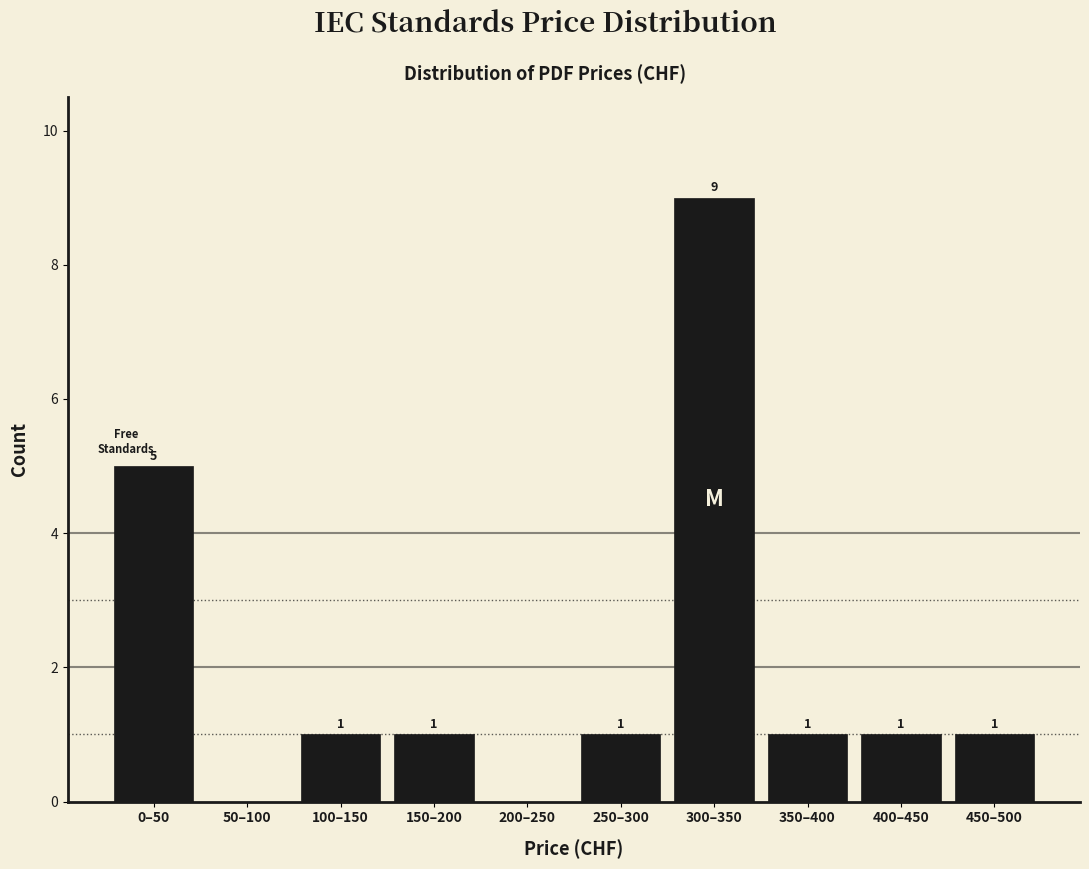

Reading right to left, list all the values displayed in this chart.

450–500=1	400–450=1	350–400=1	300–350=9	250–300=1	200–250=0	150–200=1	100–150=1	50–100=0	0–50=5